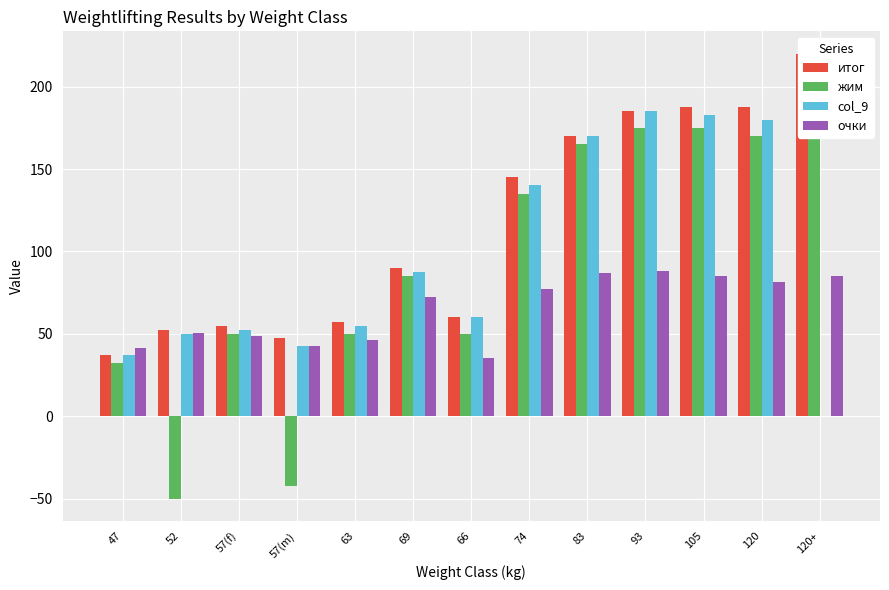

What is the total value across all series at 47?

149.2